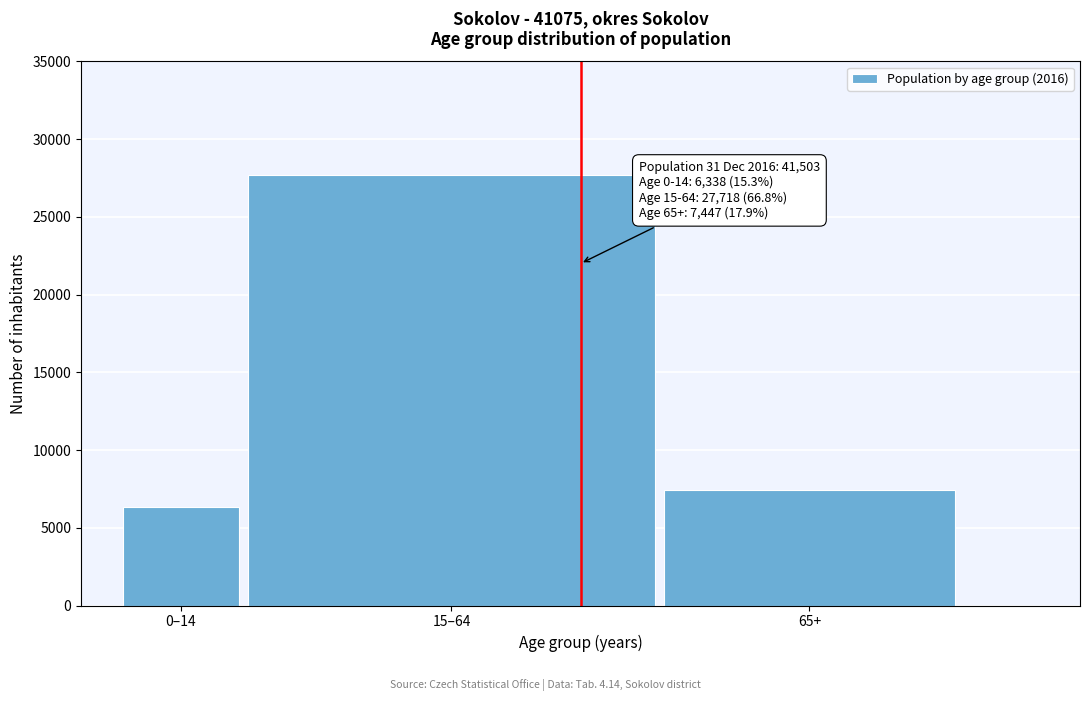

Reading left to right, list all the values displayed in this chart.

6338	27718	7447